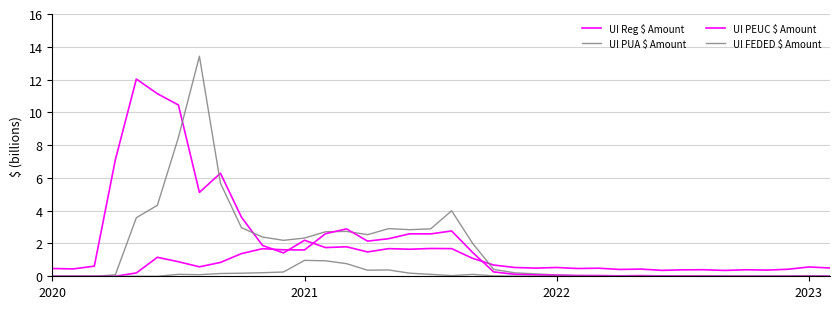

What is the maximum value shown in the chart?

13.4